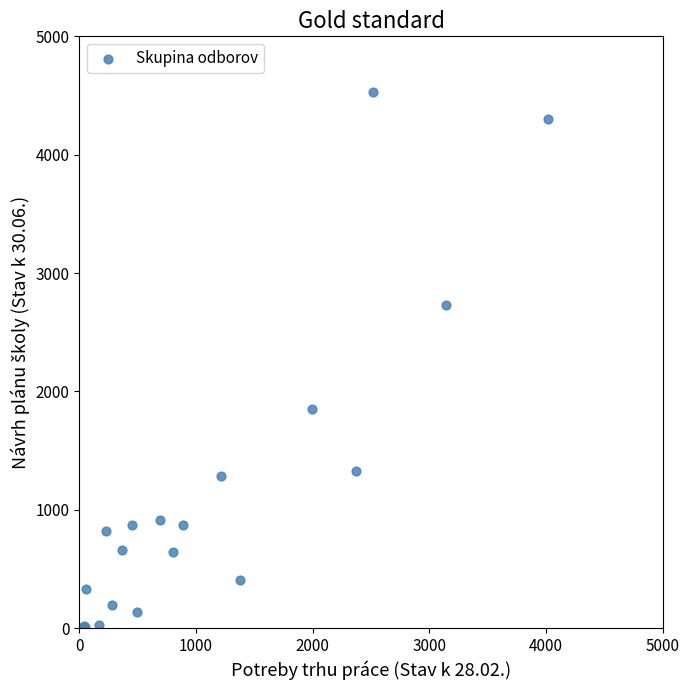

What Y value in the scatter plot is closest to 2263?

1849